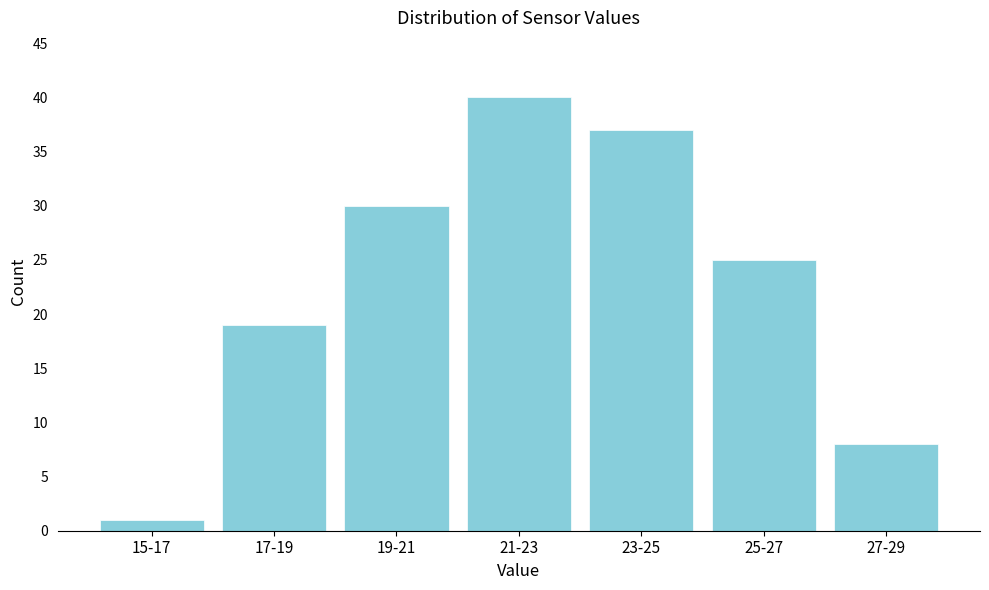

Reading left to right, extract all data points from this chart.

1	19	30	40	37	25	8